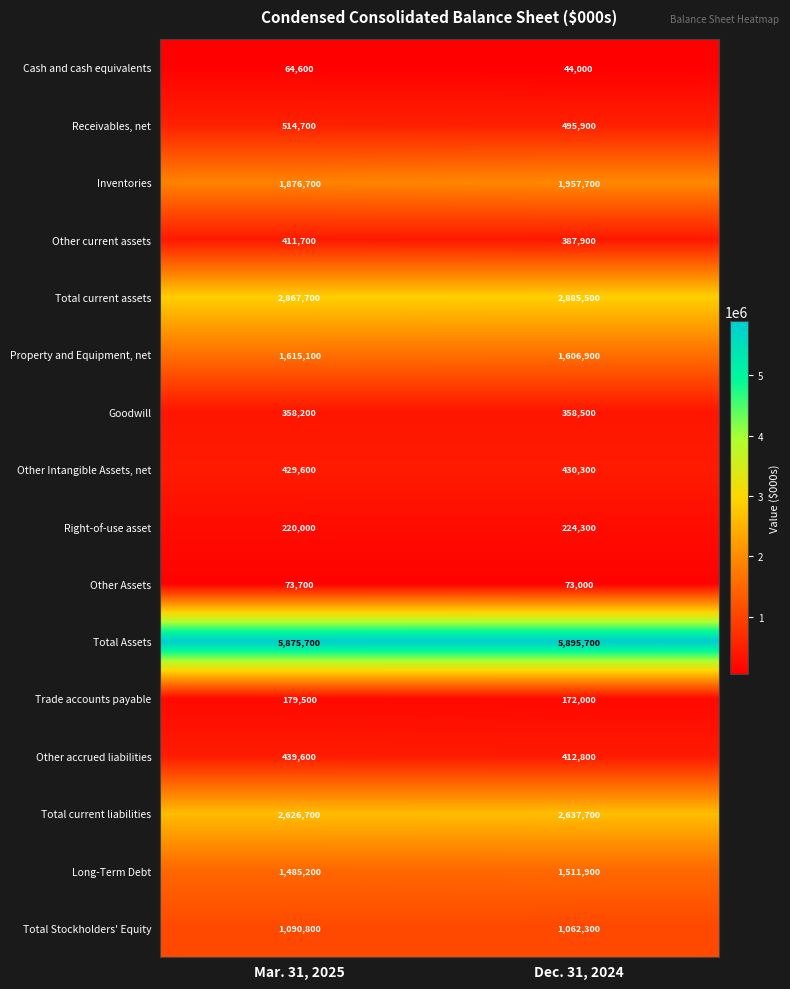

What is the sum of the Other Intangible Assets, net values at Dec. 31, 2024 and Mar. 31, 2025?

859900